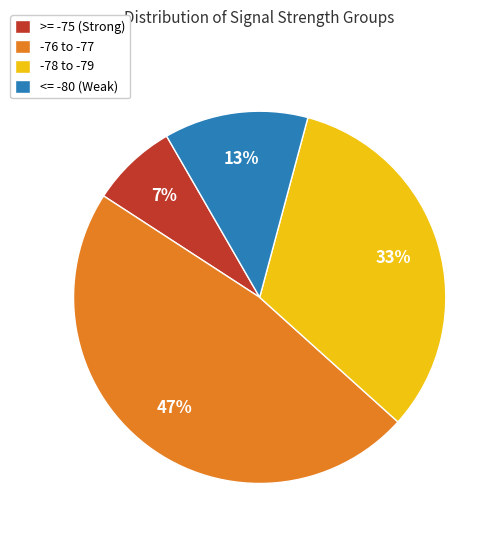

To the nearest percent, what portion does >= -75 (Strong) represent?

7%